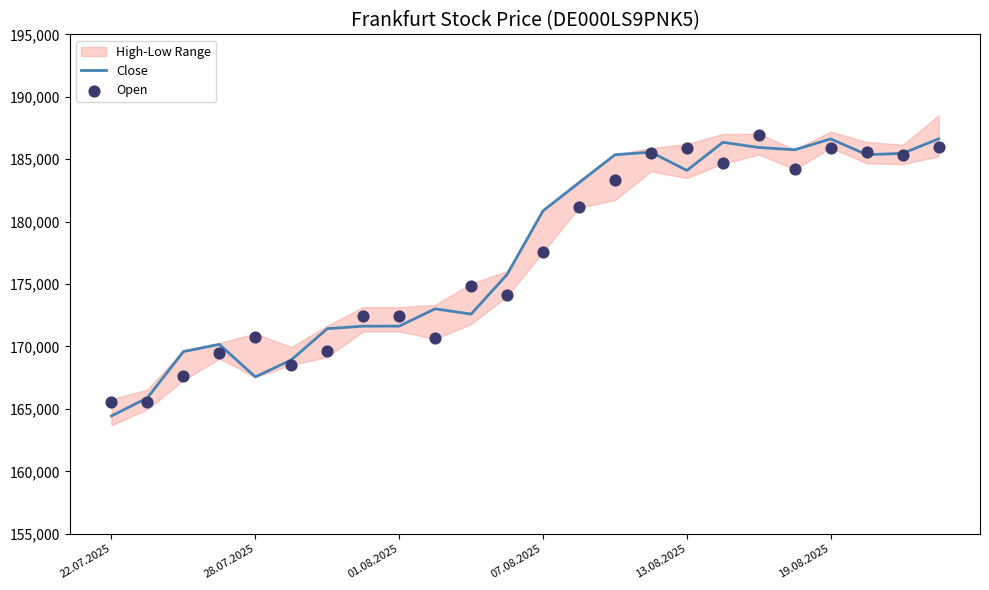

Which series has the largest total across all categories?

Close